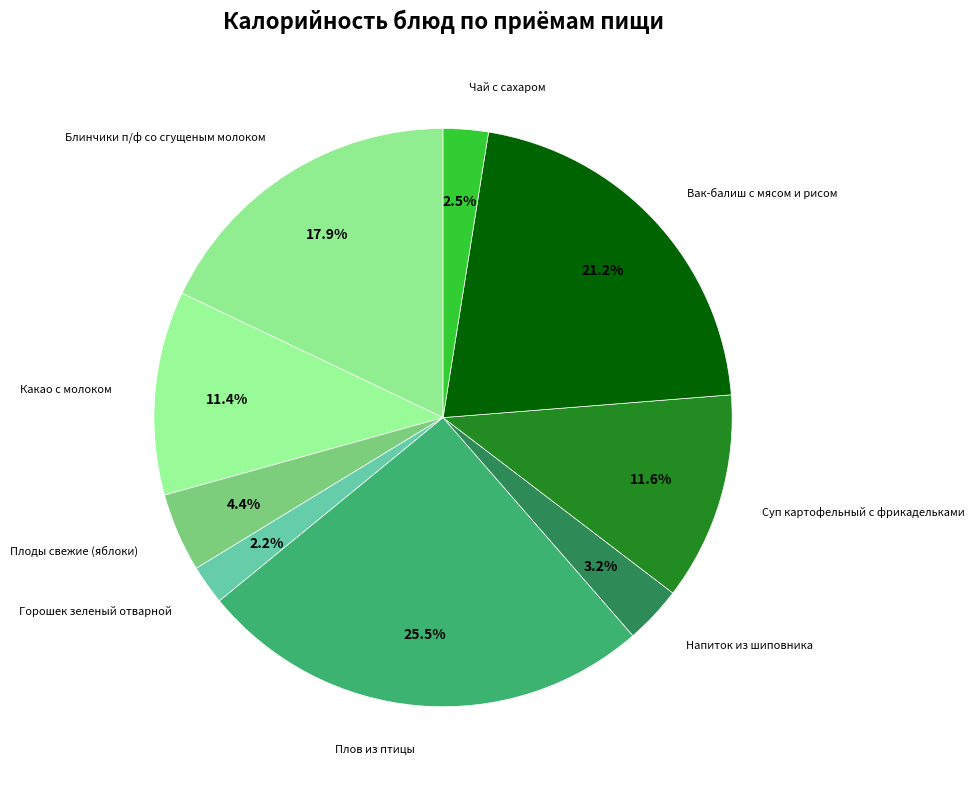

Rank the categories by value from lowest to highest.

Горошек зеленый отварной, Чай с сахаром, Напиток из шиповника, Плоды свежие (яблоки), Какао с молоком, Суп картофельный с фрикадельками, Блинчики п/ф со сгущеным молоком, Вак-балиш с мясом и рисом, Плов из птицы